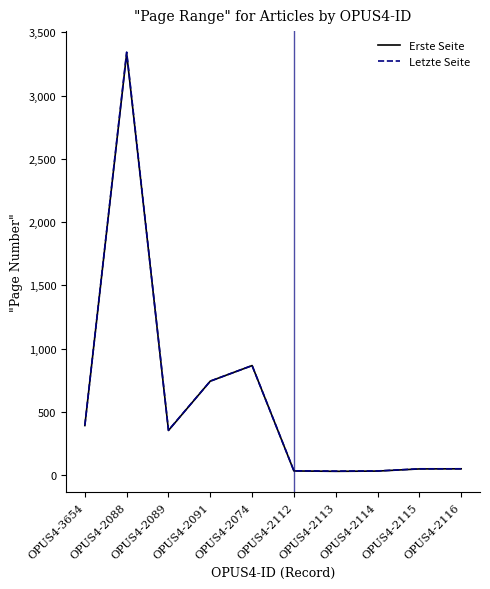

At which label does Erste Seite first exceed 353?

OPUS4-3654